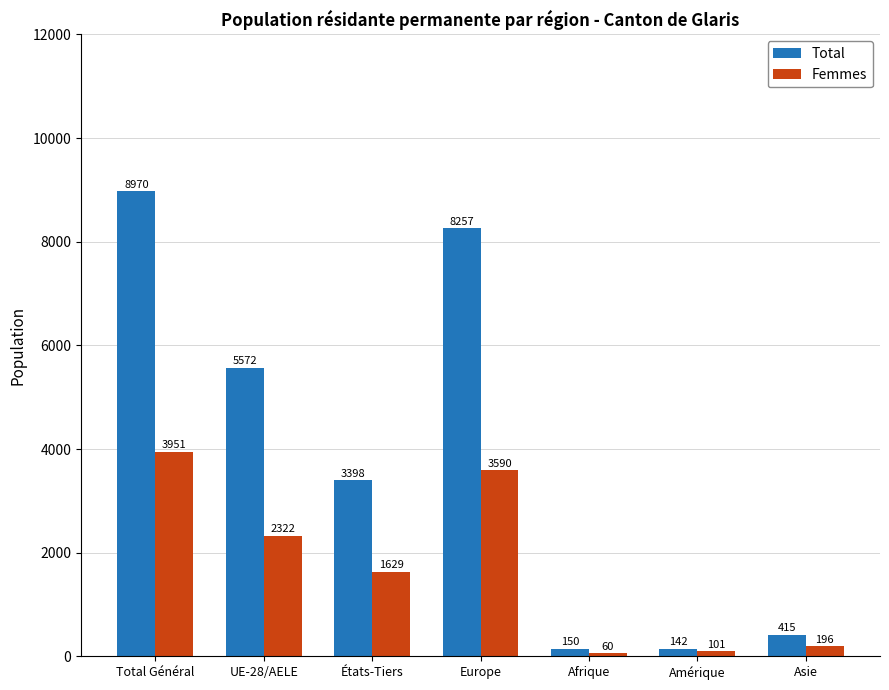

Reading right to left, what are all the values shown in this chart?

Total: 415	142	150	8257	3398	5572	8970
Femmes: 196	101	60	3590	1629	2322	3951